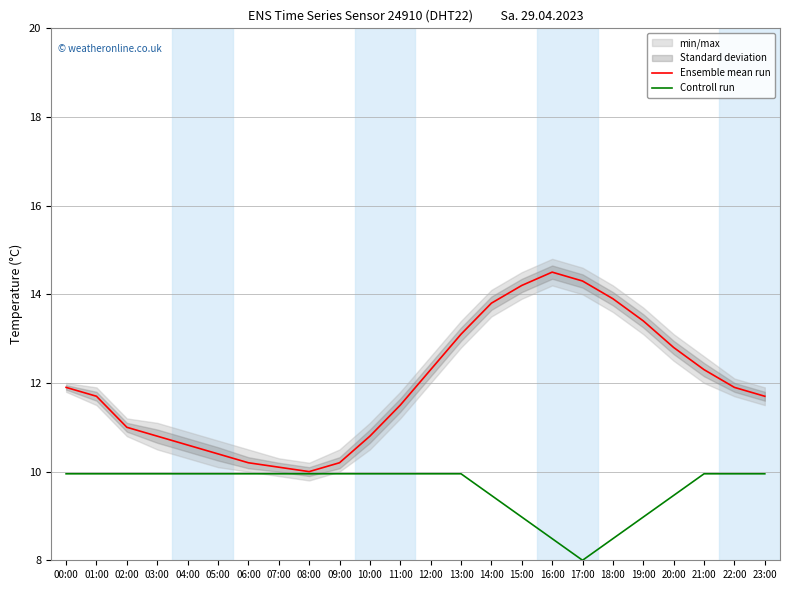

At which label does Ensemble mean run first exceed 11?

00:00